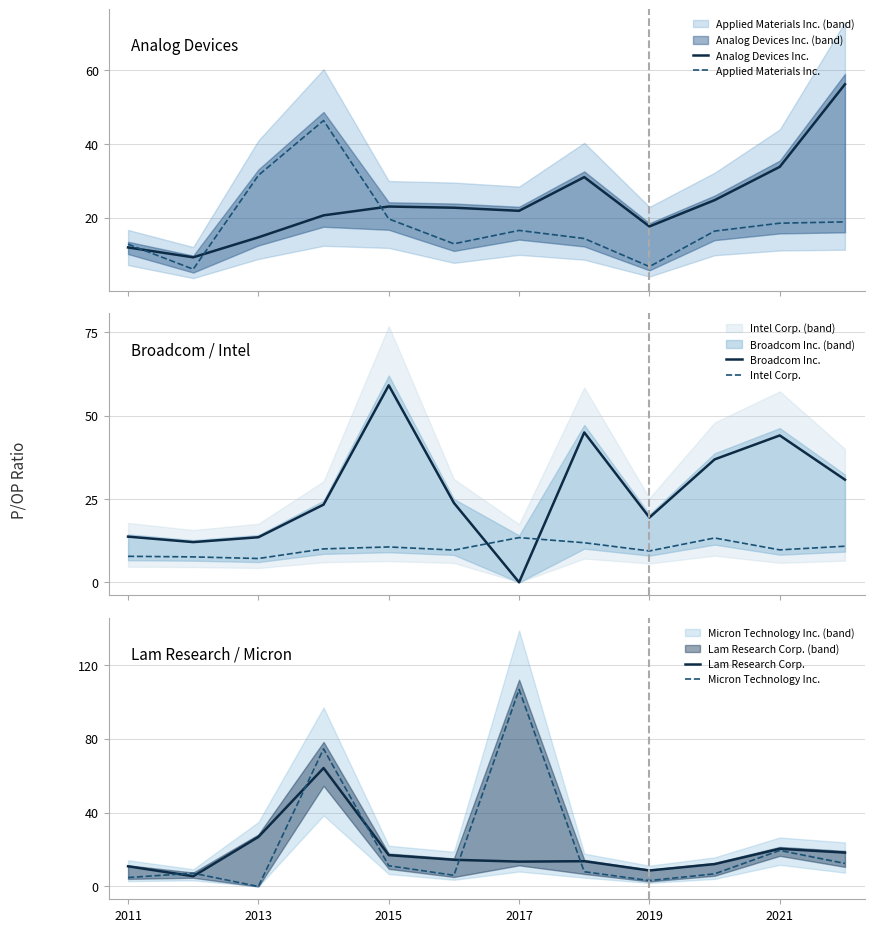

How many interior local peaks does the Lam Research Corp. series have?

3